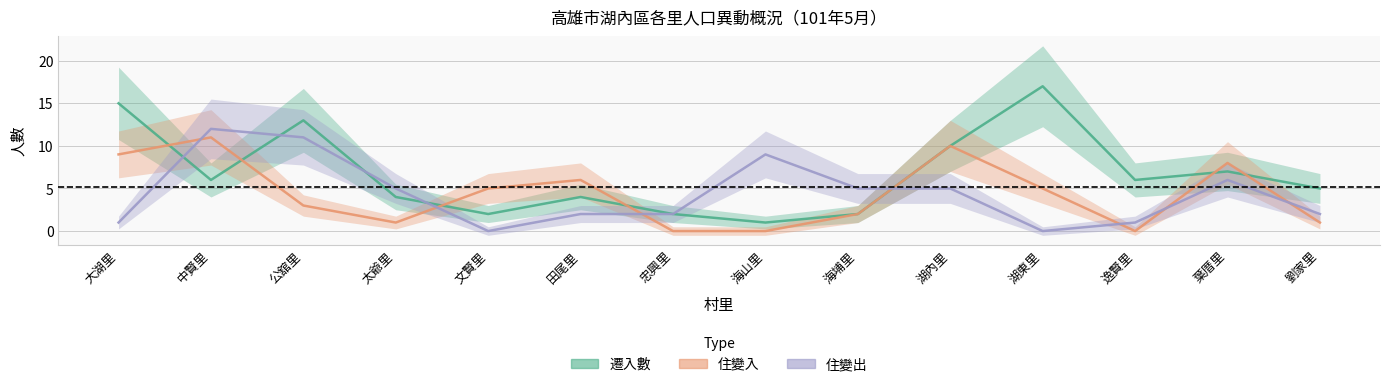

How many positive values does the 住變入 series have?

11